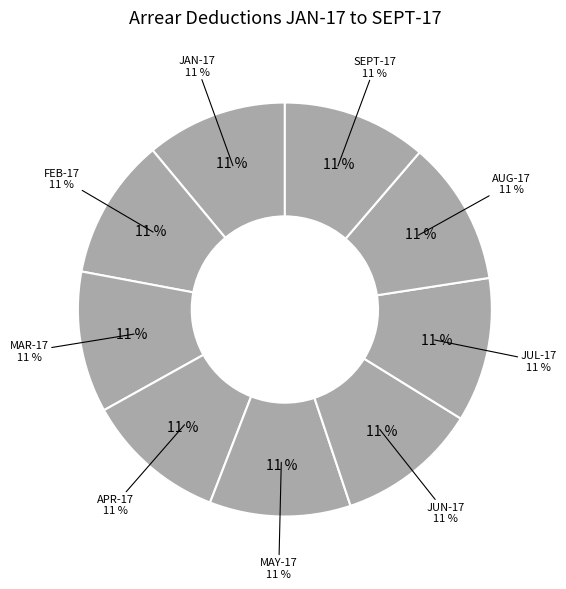

What percentage is the FEB-17 slice, to the nearest percent?

11%